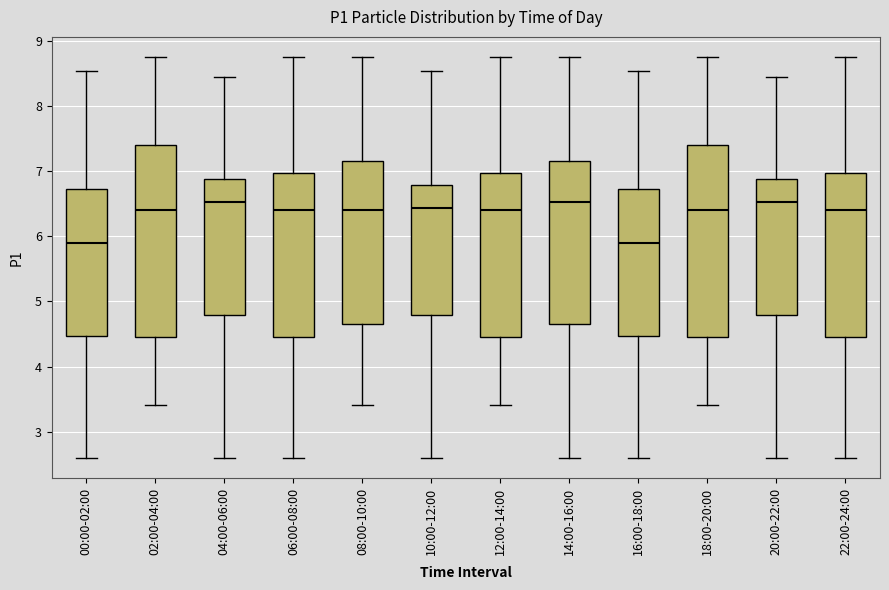

Where is the upper edge of the box for 16:00-18:00 on the y-axis? The values are not printed on the chart, so give them approximately, as read against the axis.

6.7